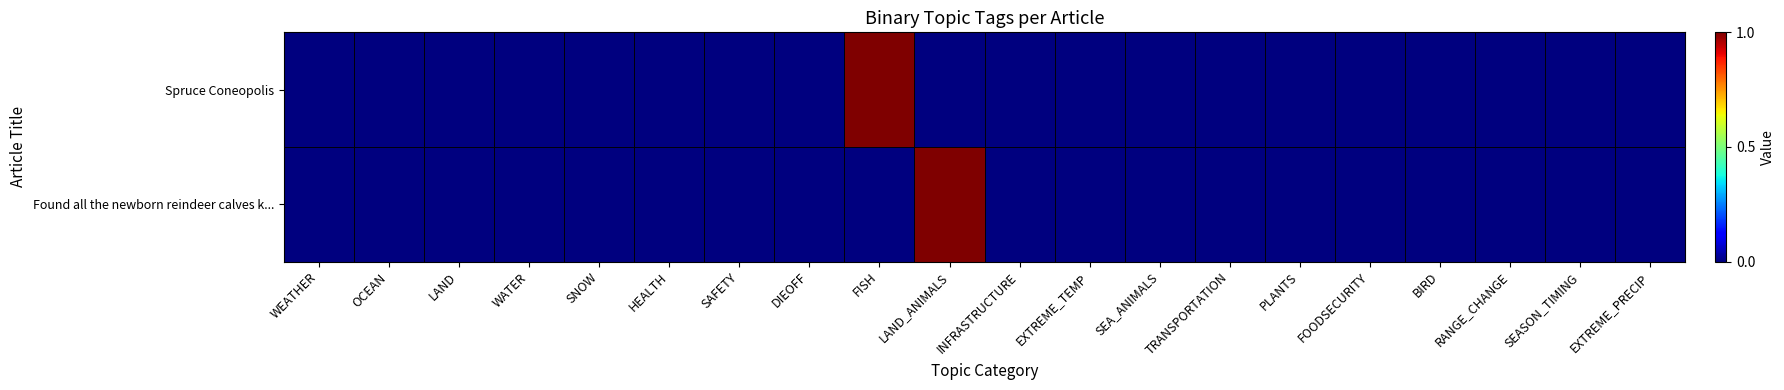

Reading left to right, extract all data points from this chart.

Spruce Coneopolis: WEATHER=0	OCEAN=0	LAND=0	WATER=0	SNOW=0	HEALTH=0	SAFETY=0	DIEOFF=0	FISH=1	LAND_ANIMALS=0	INFRASTRUCTURE=0	EXTREME_TEMP=0	SEA_ANIMALS=0	TRANSPORTATION=0	PLANTS=0	FOODSECURITY=0	BIRD=0	RANGE_CHANGE=0	SEASON_TIMING=0	EXTREME_PRECIP=0
Found all the newborn reindeer calves k...: WEATHER=0	OCEAN=0	LAND=0	WATER=0	SNOW=0	HEALTH=0	SAFETY=0	DIEOFF=0	FISH=0	LAND_ANIMALS=1	INFRASTRUCTURE=0	EXTREME_TEMP=0	SEA_ANIMALS=0	TRANSPORTATION=0	PLANTS=0	FOODSECURITY=0	BIRD=0	RANGE_CHANGE=0	SEASON_TIMING=0	EXTREME_PRECIP=0